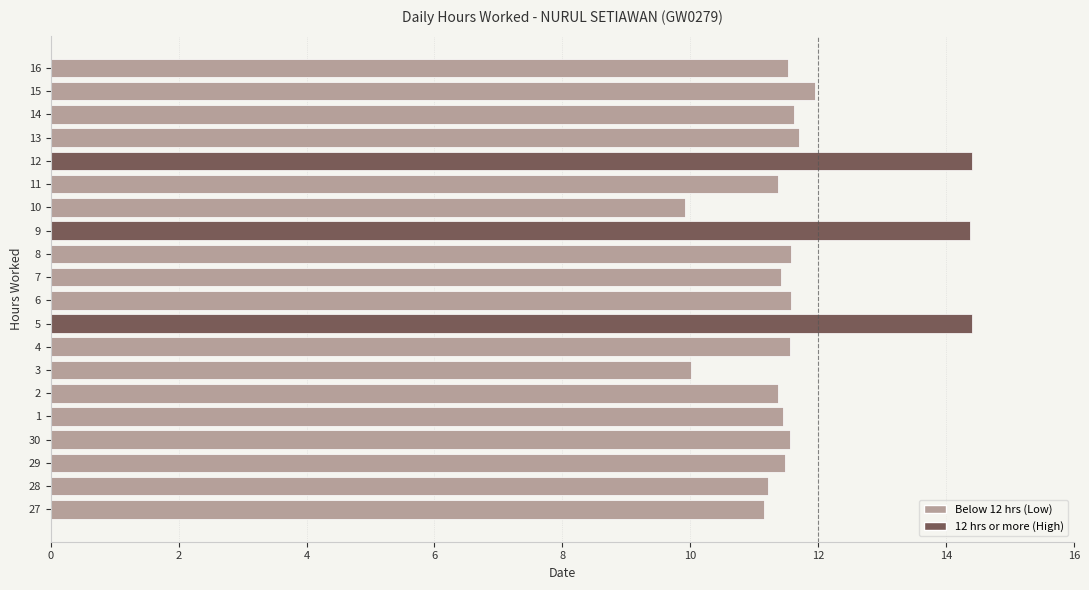

Approximately how many times larger is the value at 15 compared to 3?

1.2